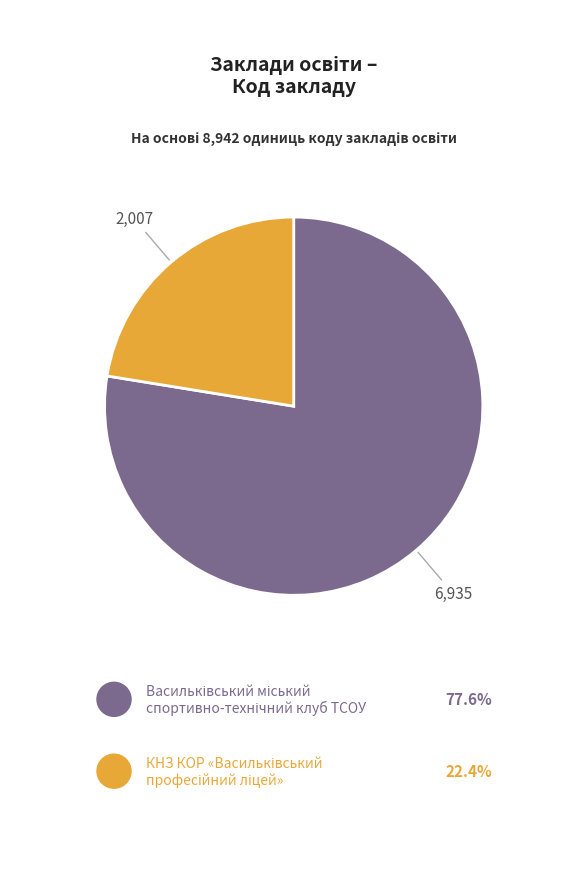

Is there any slice that represents more than half of the pie?

Yes